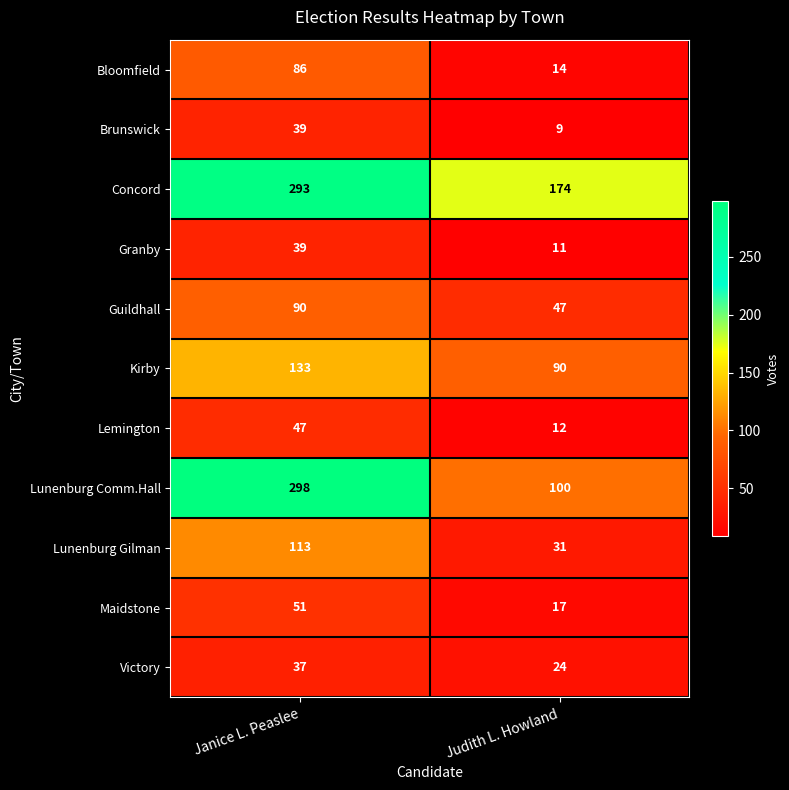

Reading left to right, extract all data points from this chart.

Bloomfield: Janice L. Peaslee=86	Judith L. Howland=14
Brunswick: Janice L. Peaslee=39	Judith L. Howland=9
Concord: Janice L. Peaslee=293	Judith L. Howland=174
Granby: Janice L. Peaslee=39	Judith L. Howland=11
Guildhall: Janice L. Peaslee=90	Judith L. Howland=47
Kirby: Janice L. Peaslee=133	Judith L. Howland=90
Lemington: Janice L. Peaslee=47	Judith L. Howland=12
Lunenburg Comm.Hall: Janice L. Peaslee=298	Judith L. Howland=100
Lunenburg Gilman: Janice L. Peaslee=113	Judith L. Howland=31
Maidstone: Janice L. Peaslee=51	Judith L. Howland=17
Victory: Janice L. Peaslee=37	Judith L. Howland=24